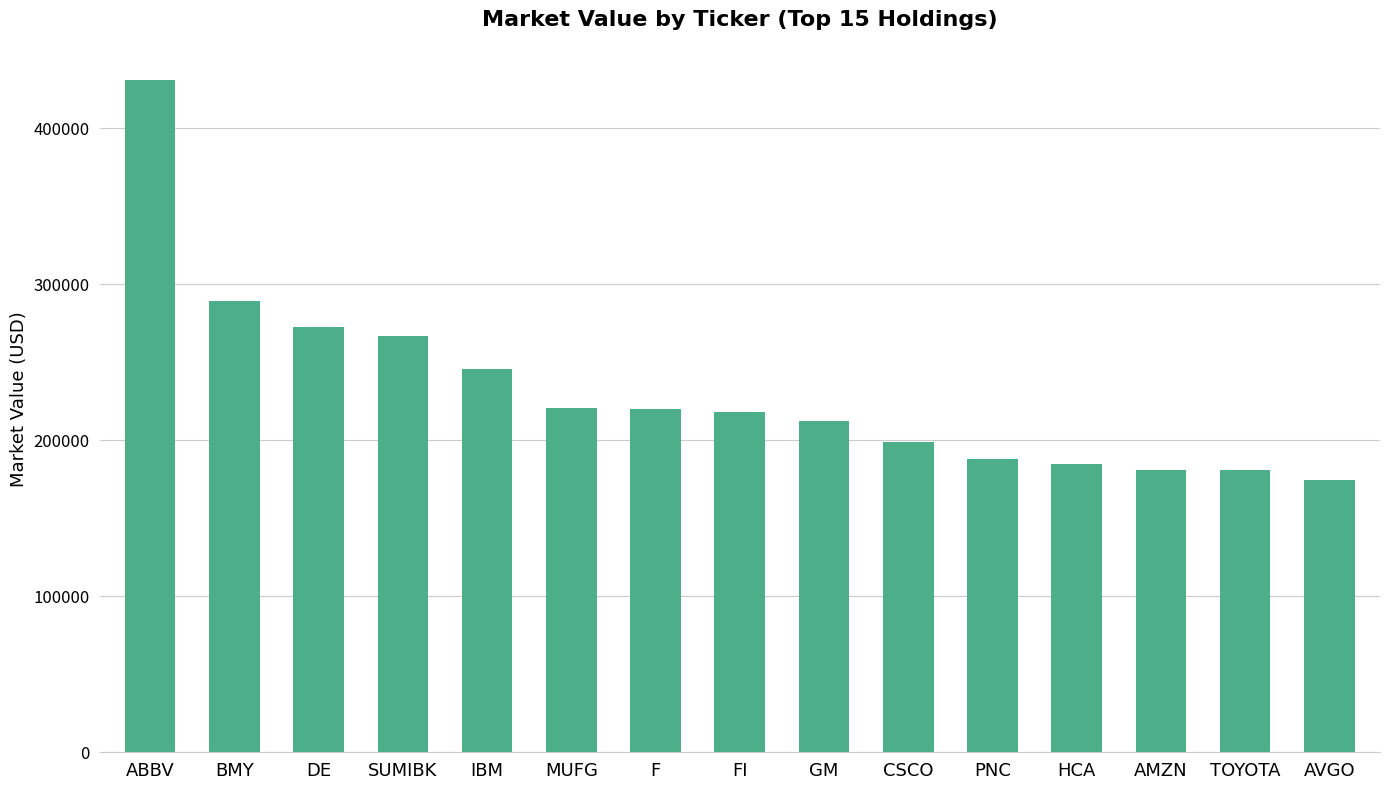

Read the value at BMY.

289552.8